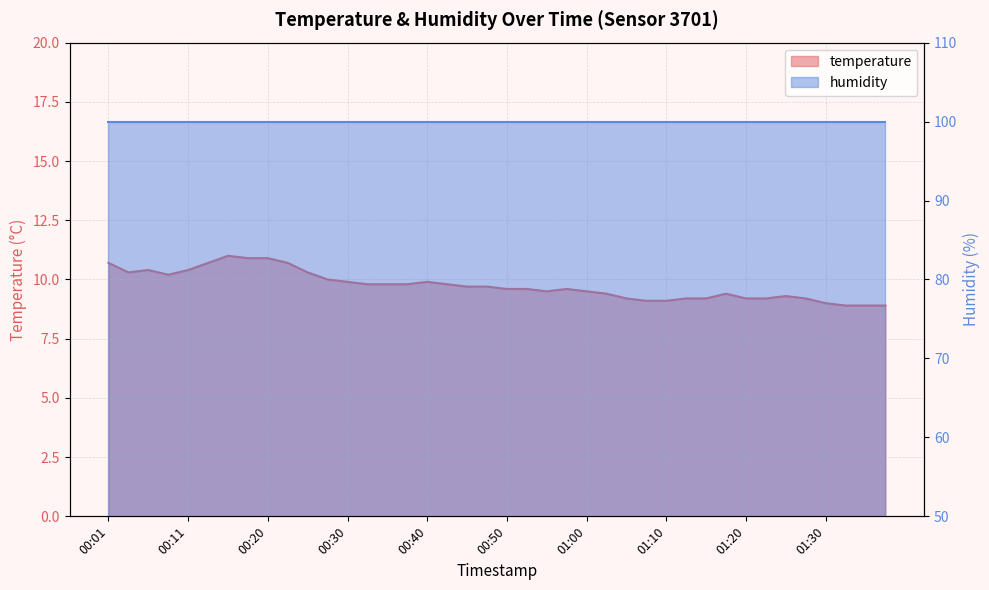

What is the sum of all values?

389.9